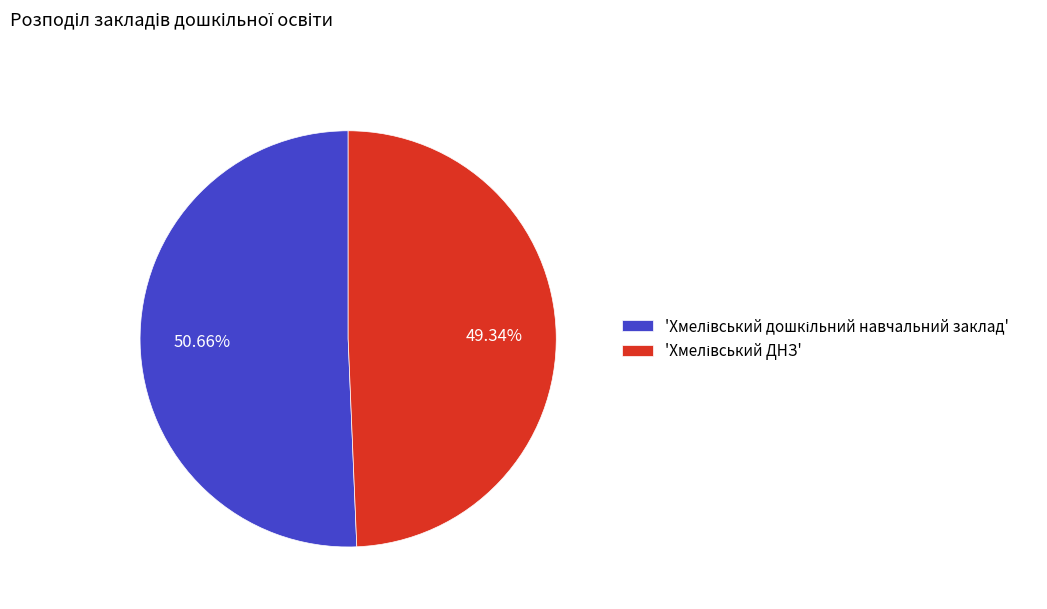

How many slices are in this pie chart?

2